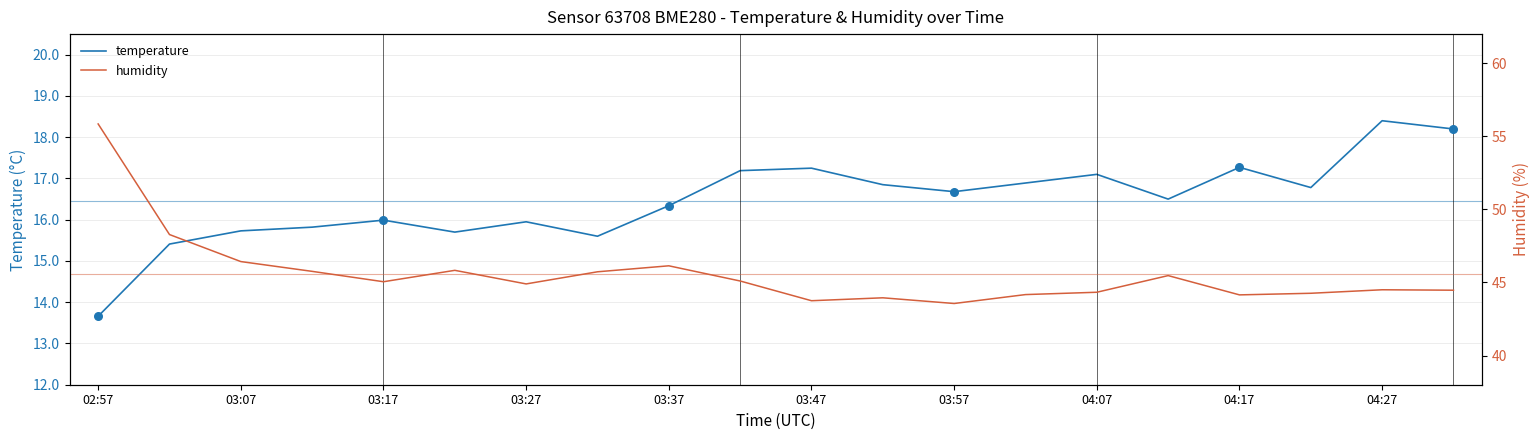

Which series has the largest total across all categories?

humidity